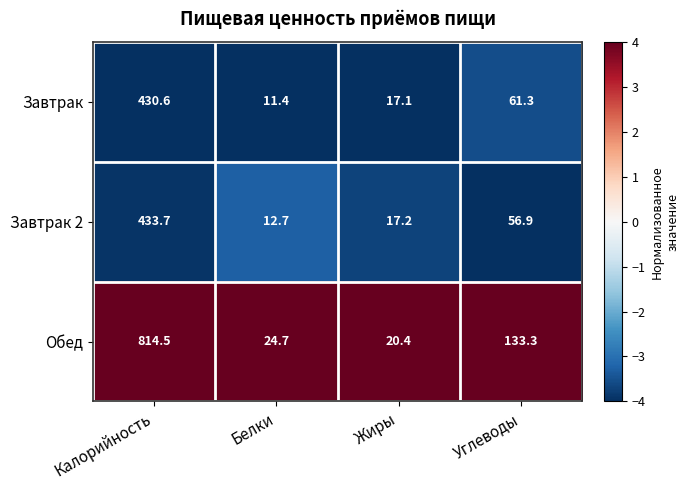

Is the value of Обед at Жиры greater than the value of Завтрак 2 at Углеводы?

No